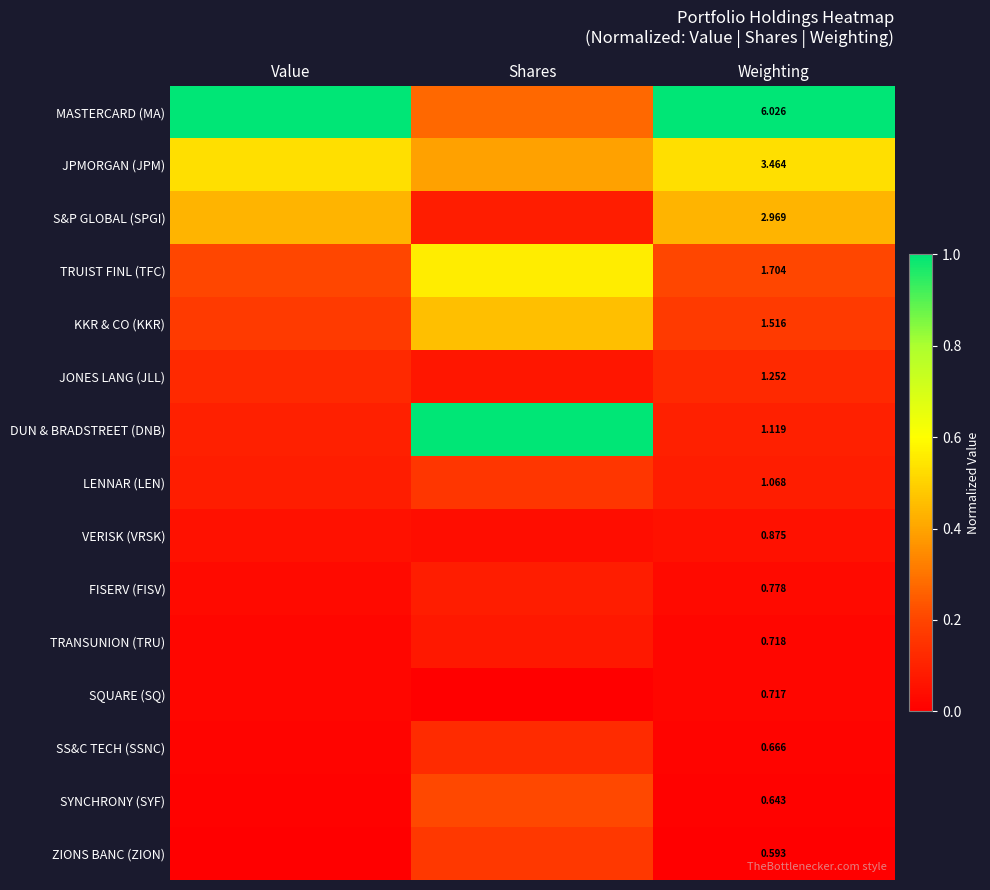

At Weighting, list the series in order from smallest to largest.

ZIONS BANC (ZION), SYNCHRONY (SYF), SS&C TECH (SSNC), SQUARE (SQ), TRANSUNION (TRU), FISERV (FISV), VERISK (VRSK), LENNAR (LEN), DUN & BRADSTREET (DNB), JONES LANG (JLL), KKR & CO (KKR), TRUIST FINL (TFC), S&P GLOBAL (SPGI), JPMORGAN (JPM), MASTERCARD (MA)